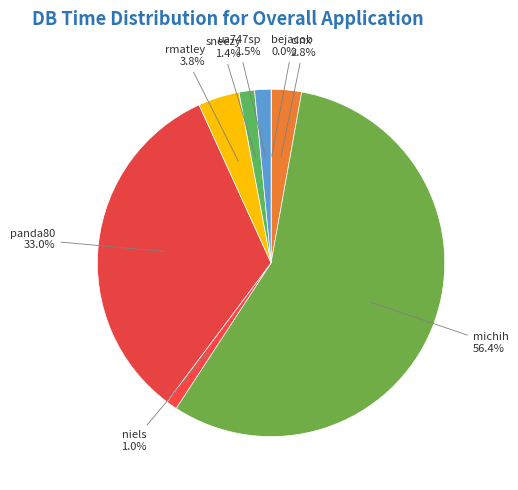

What portion of the pie excludes rmatley?

96.2%